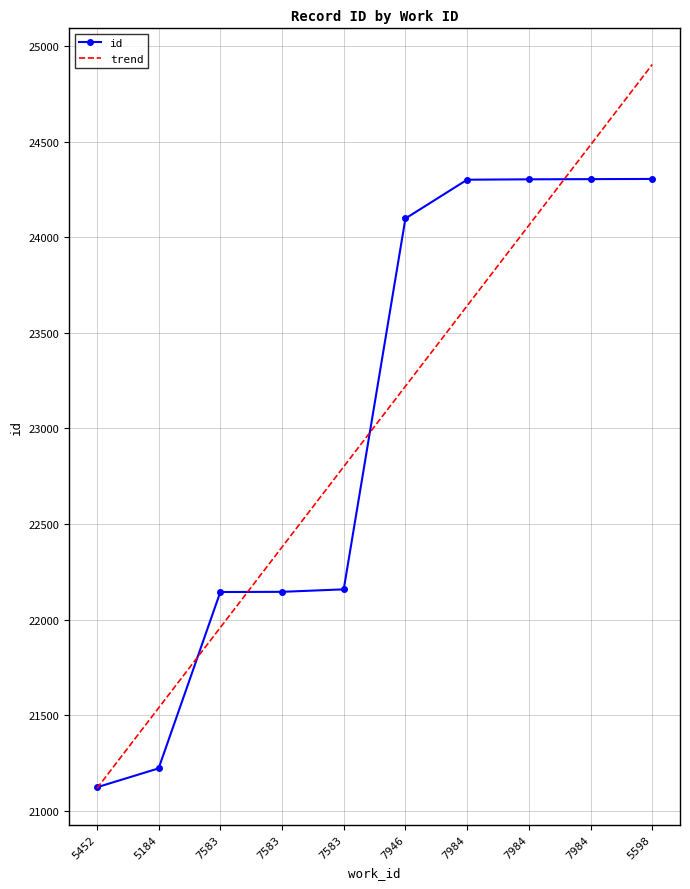

How many categories are shown in the chart?

10